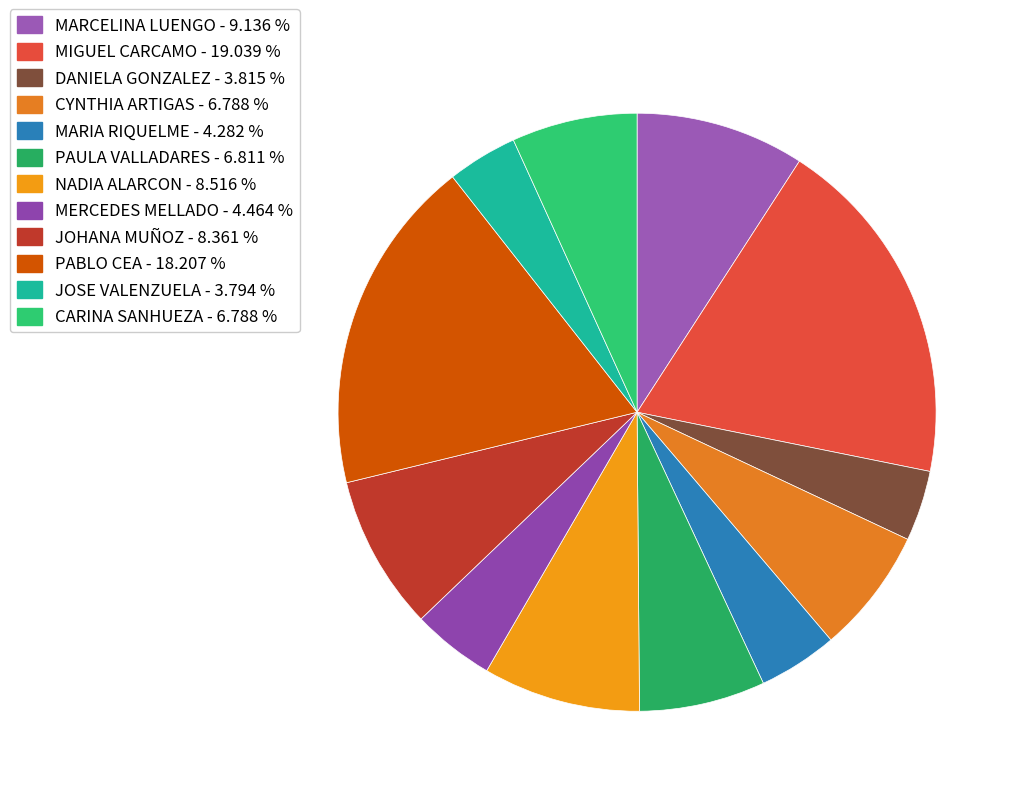

Count the number of slices in the pie.

12